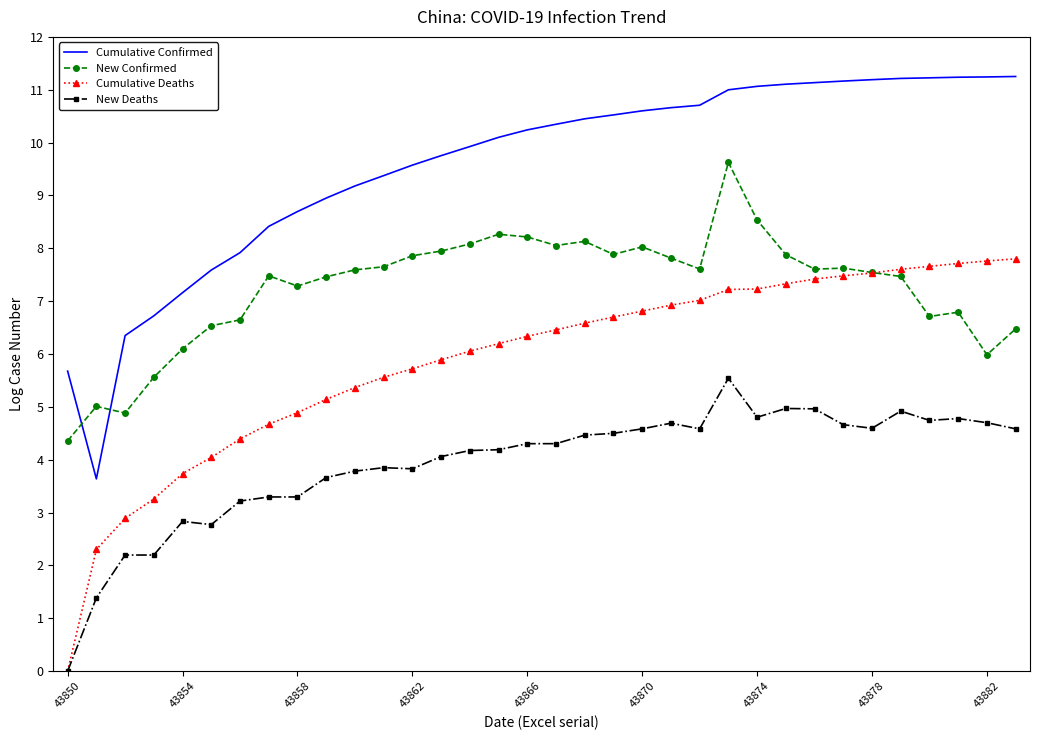

True or false: Cumulative Confirmed and Cumulative Deaths intersect in this chart.

False